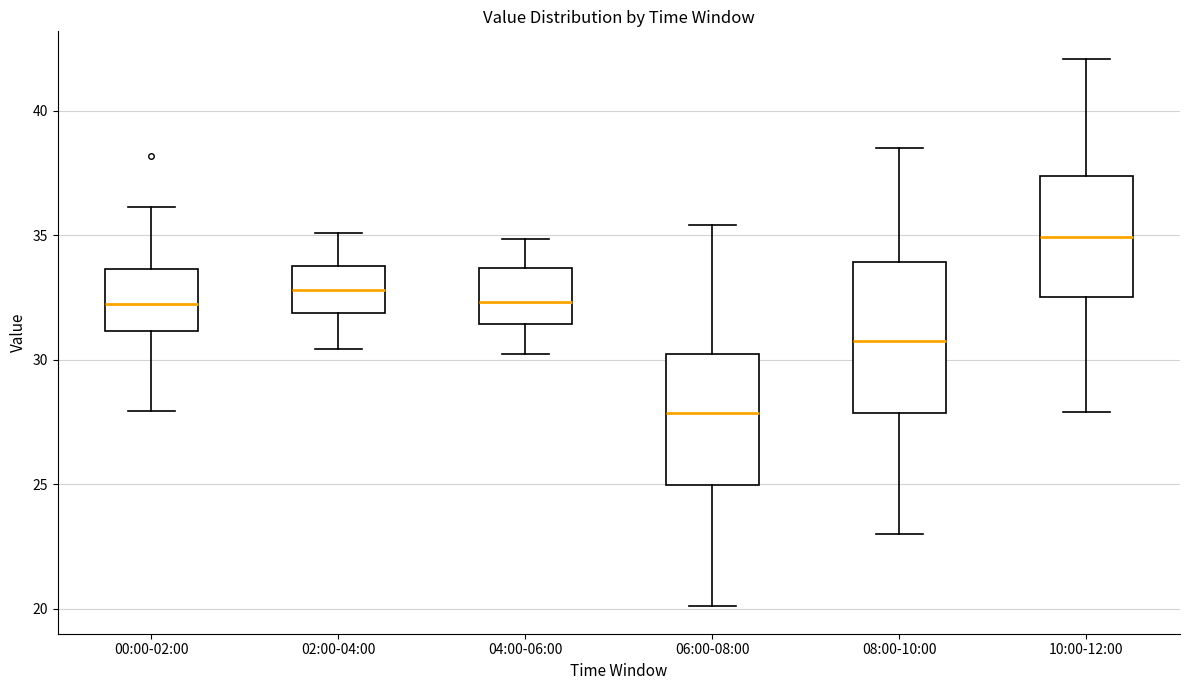

Reading left to right, read every box against the y-axis: the position of its median line, the range the box covers, and the ends of its whiskers. The values are not printed on the chart, so give them approximately, as read against the axis.

00:00-02:00: median 32.5, box 31.0 to 33.5, whiskers 28.0 to 36.0
02:00-04:00: median 33.0, box 32.0 to 34.0, whiskers 30.5 to 35.0
04:00-06:00: median 32.5, box 31.5 to 33.5, whiskers 30.5 to 35.0
06:00-08:00: median 28.0, box 25.0 to 30.0, whiskers 20.0 to 35.5
08:00-10:00: median 31.0, box 28.0 to 34.0, whiskers 23.0 to 38.5
10:00-12:00: median 35.0, box 32.5 to 37.5, whiskers 28.0 to 42.0